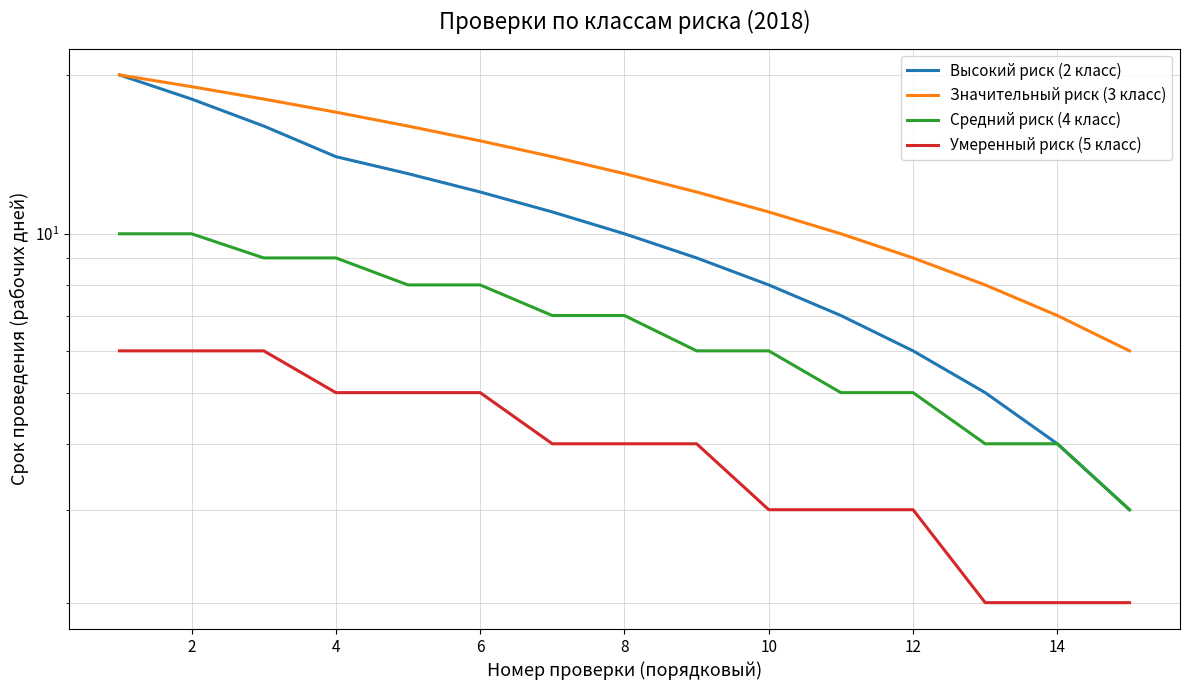

Reading left to right, transcribe all the data shown in this chart.

Высокий риск (2 класс): 20	18	16	14	13	12	11	10	9	8	7	6	5	4	3
Значительный риск (3 класс): 20	19	18	17	16	15	14	13	12	11	10	9	8	7	6
Средний риск (4 класс): 10	10	9	9	8	8	7	7	6	6	5	5	4	4	3
Умеренный риск (5 класс): 6	6	6	5	5	5	4	4	4	3	3	3	2	2	2